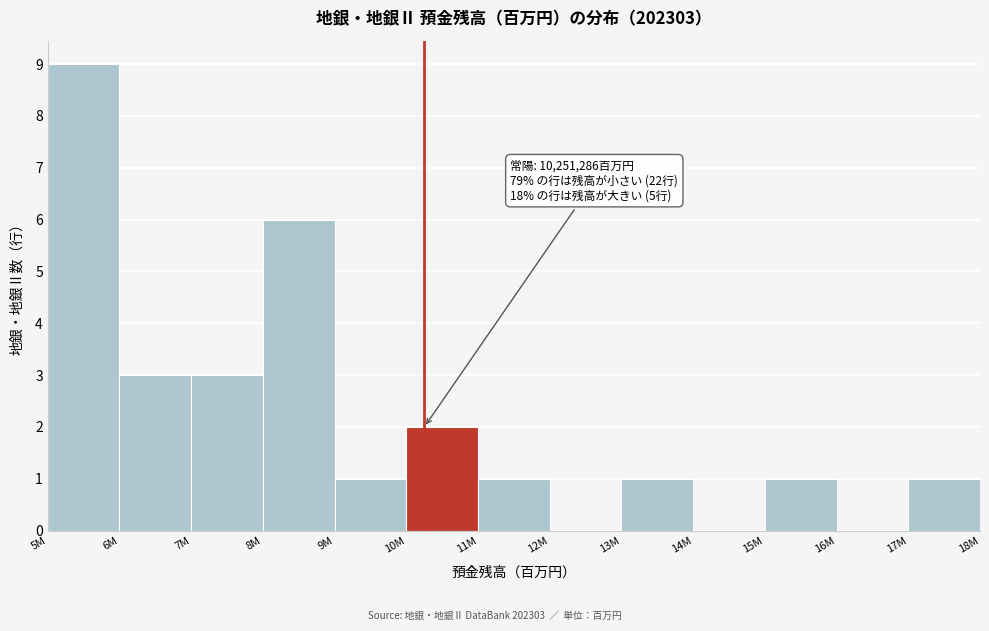

Reading left to right, transcribe all the data shown in this chart.

5M=9	6M=3	7M=3	8M=6	9M=1	10M=2	11M=1	12M=0	13M=1	14M=0	15M=1	16M=0	17M=1